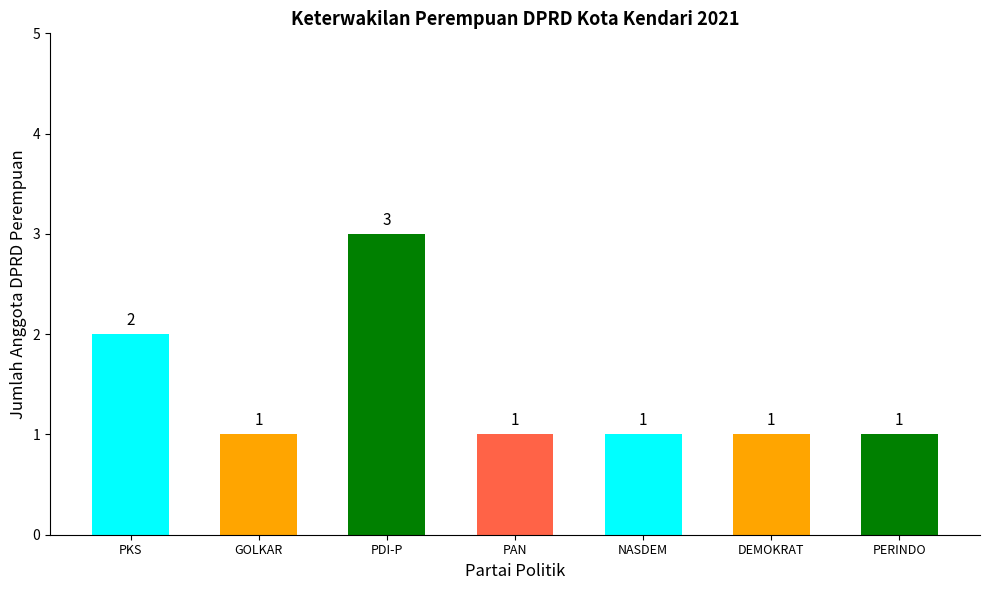

Reading left to right, extract all data points from this chart.

PKS=2	GOLKAR=1	PDI-P=3	PAN=1	NASDEM=1	DEMOKRAT=1	PERINDO=1